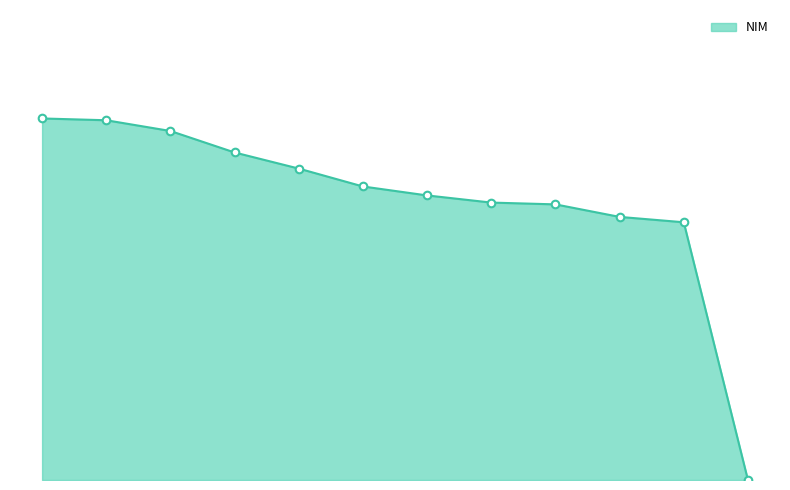

Does the chart have visible grid lines?

No